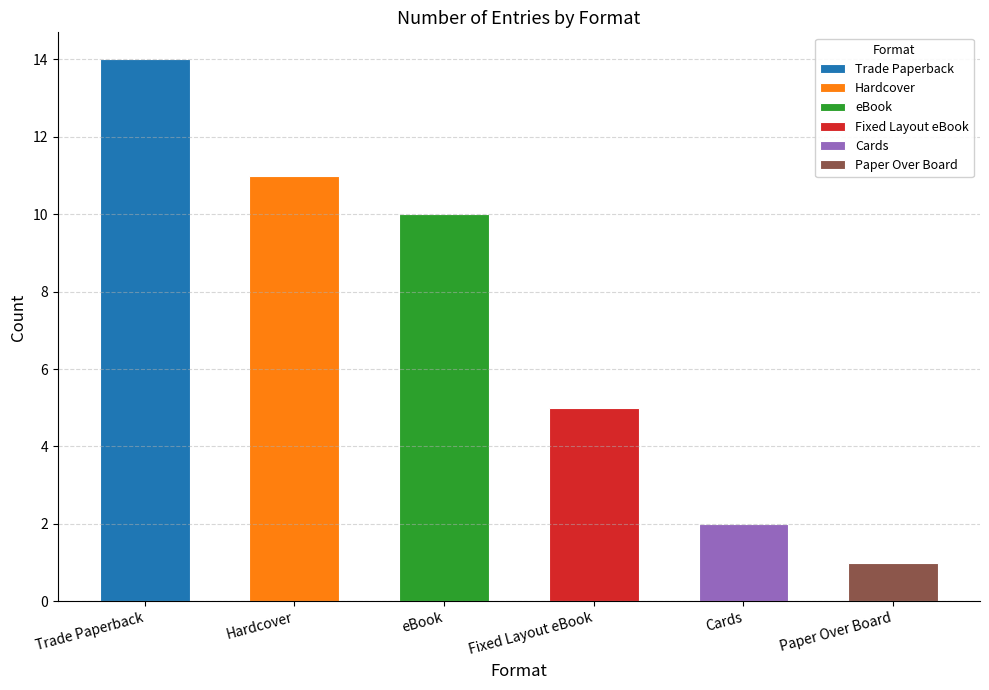

The value at Trade Paperback is 1. True or false?

False